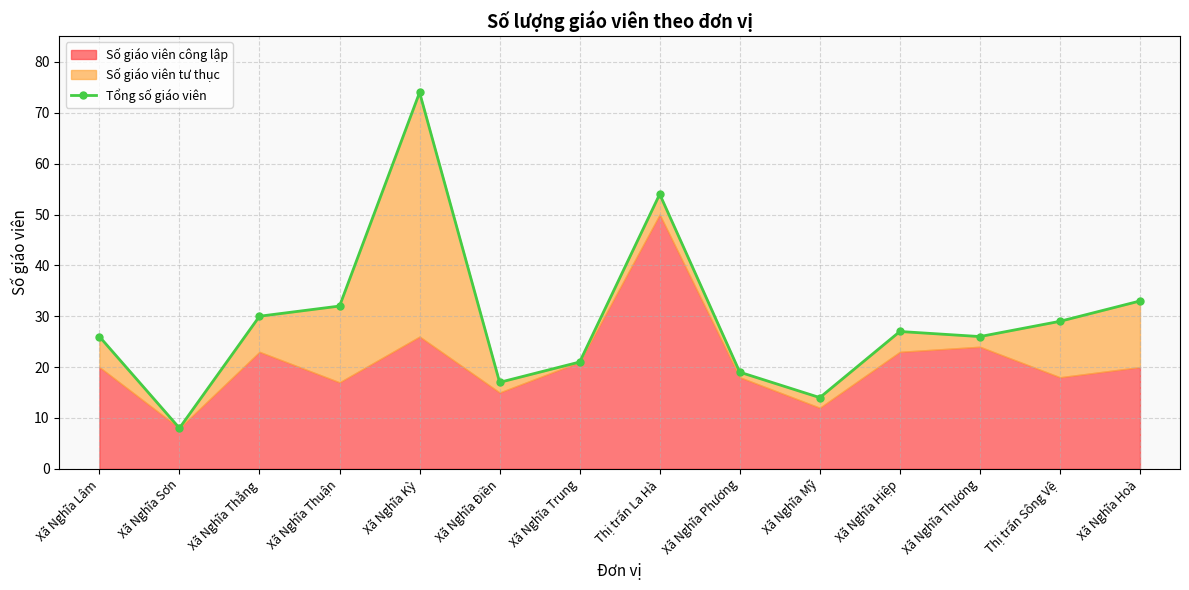

True or false: the data shows 33 at Xã Nghĩa Phương.

False